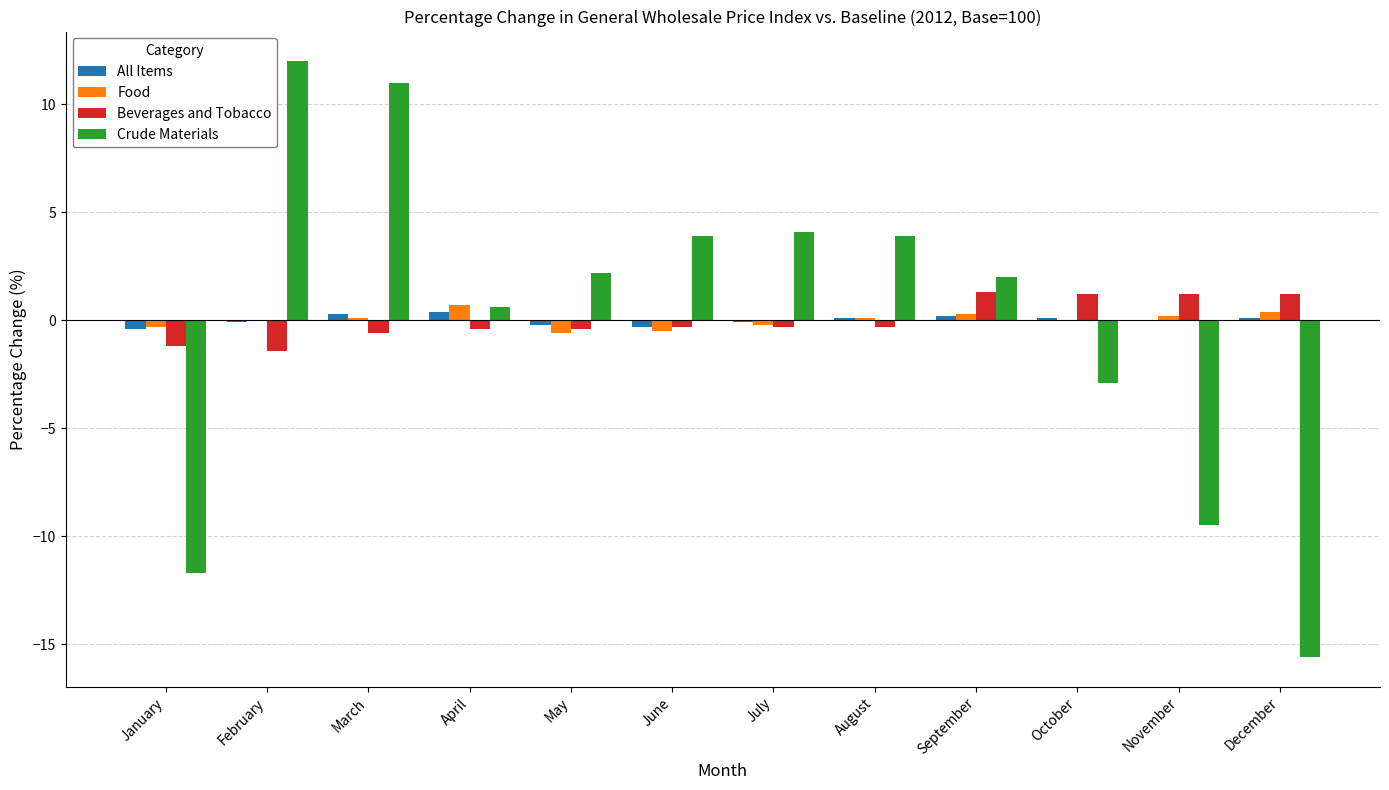

Are the bars grouped side by side (vs. stacked)?

Yes